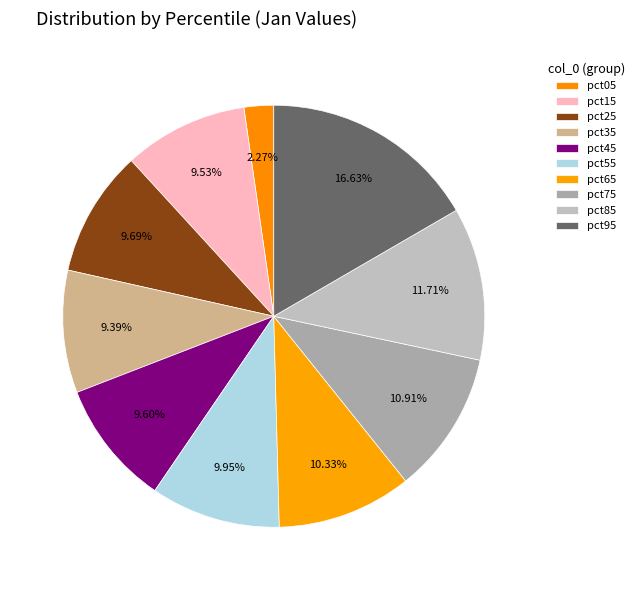

How many slices are in this pie chart?

10